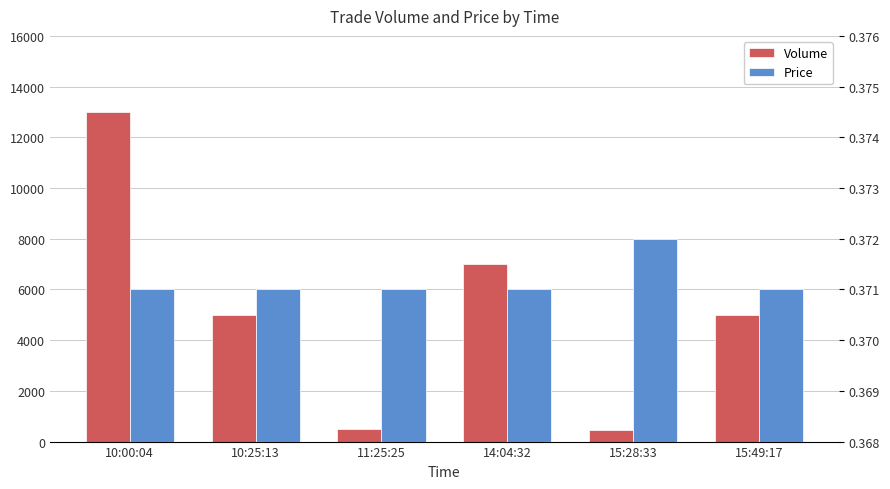

What is the label of the 1st bar from the left?

10:00:04